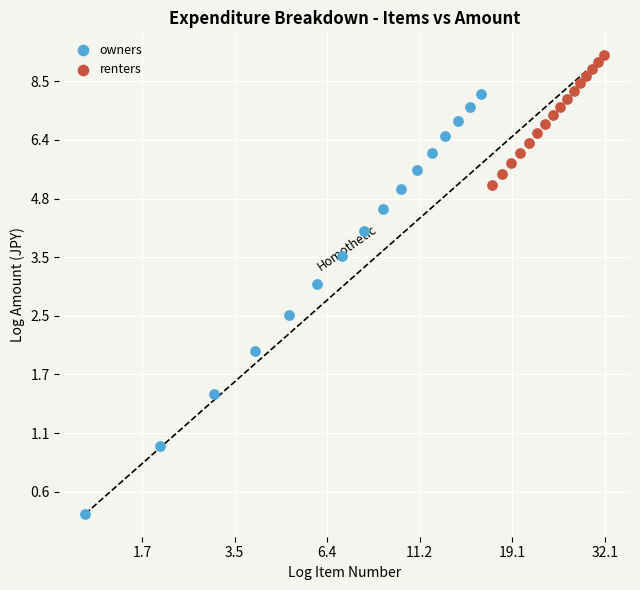

Which series has the largest Y range (max minus min)?

owners